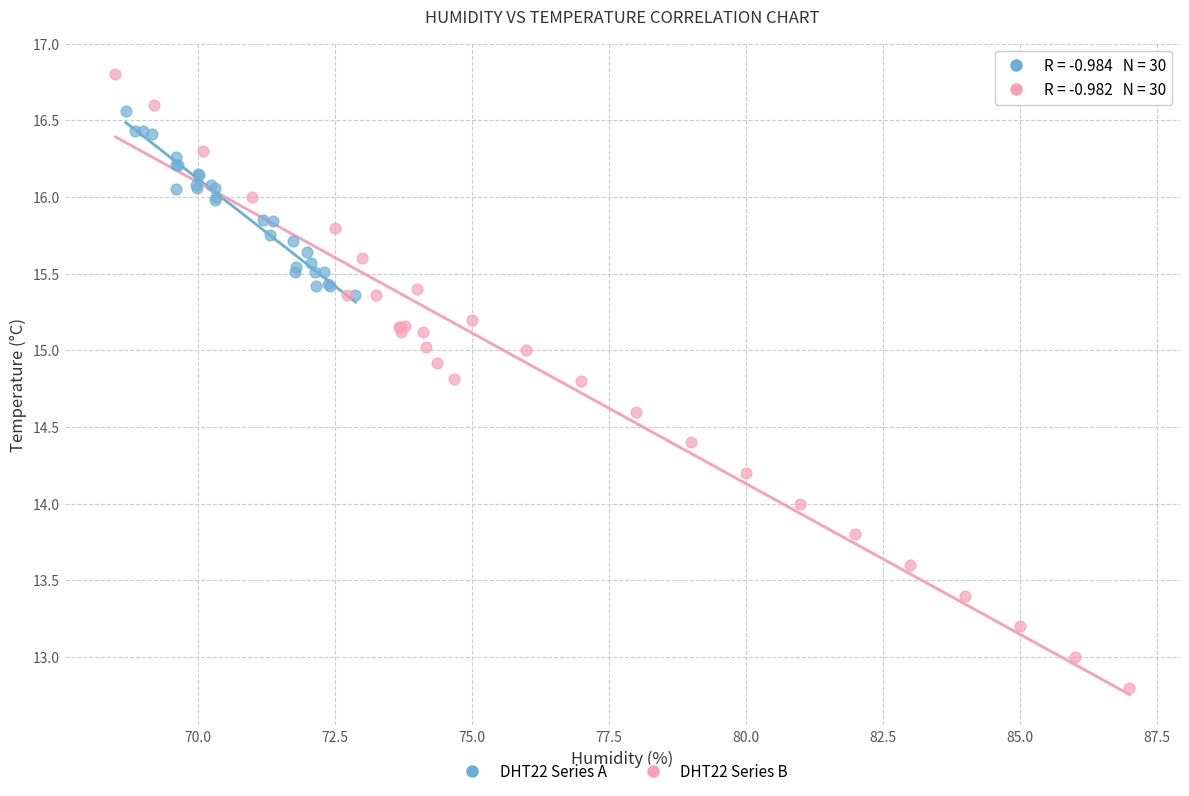

Which series reaches the maximum Y coordinate?

DHT22 Series B